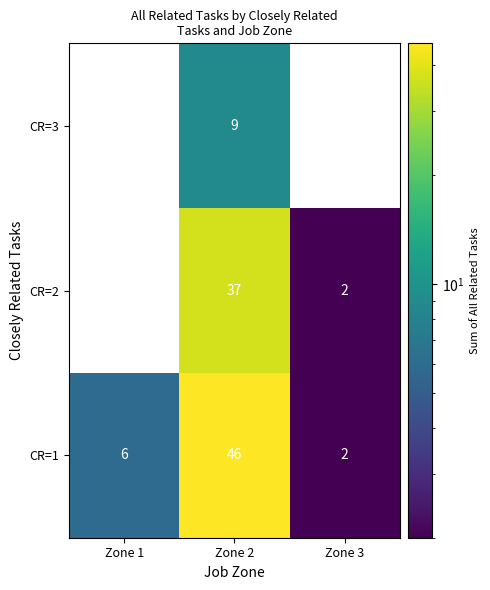

What is the total value across all series at Zone 3?

4